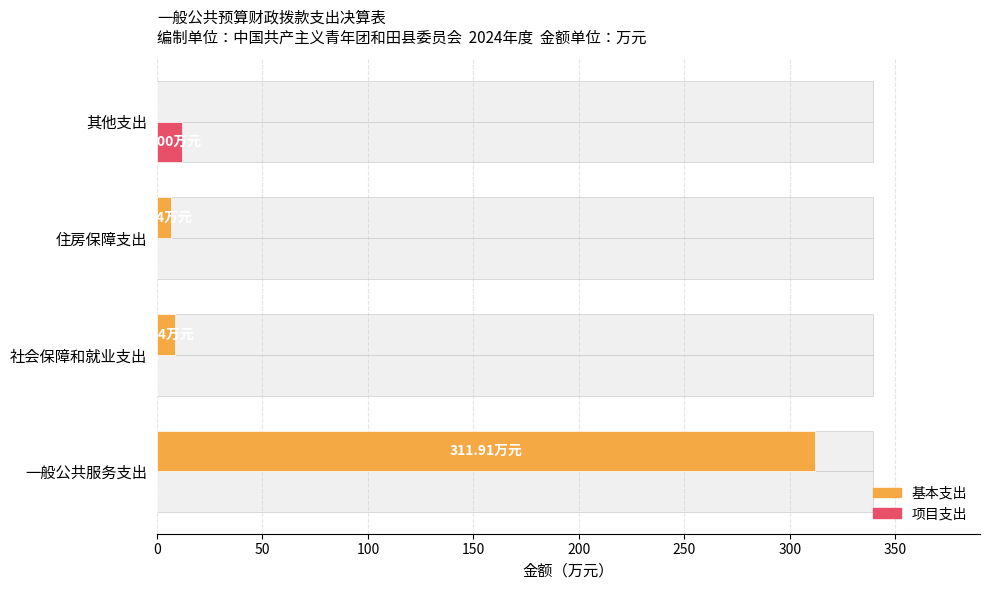

Reading left to right, transcribe all the data shown in this chart.

基本支出: 311.9	8.7	6.6	0.0
项目支出: 0.0	0.0	0.0	12.0